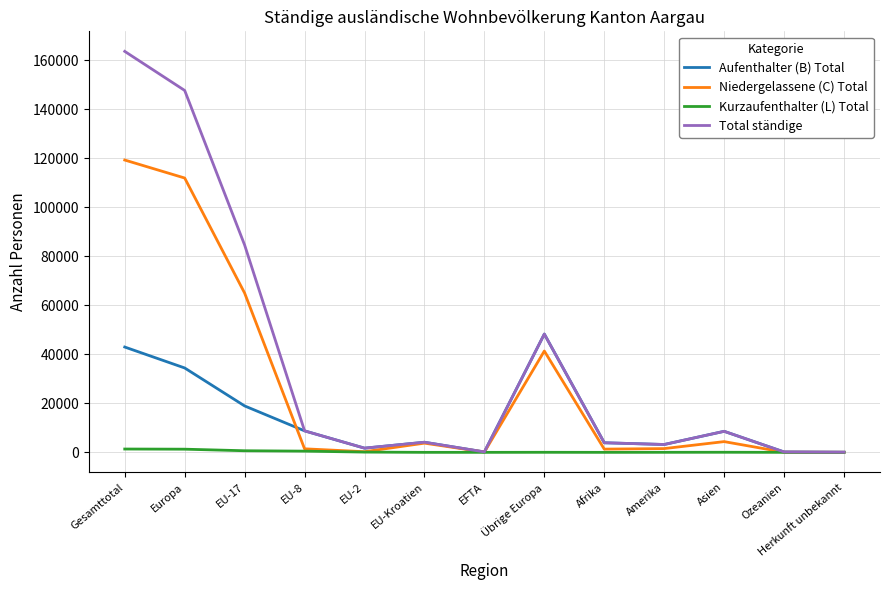

The Total ständige series shows 19137 at Übrige Europa. True or false?

False